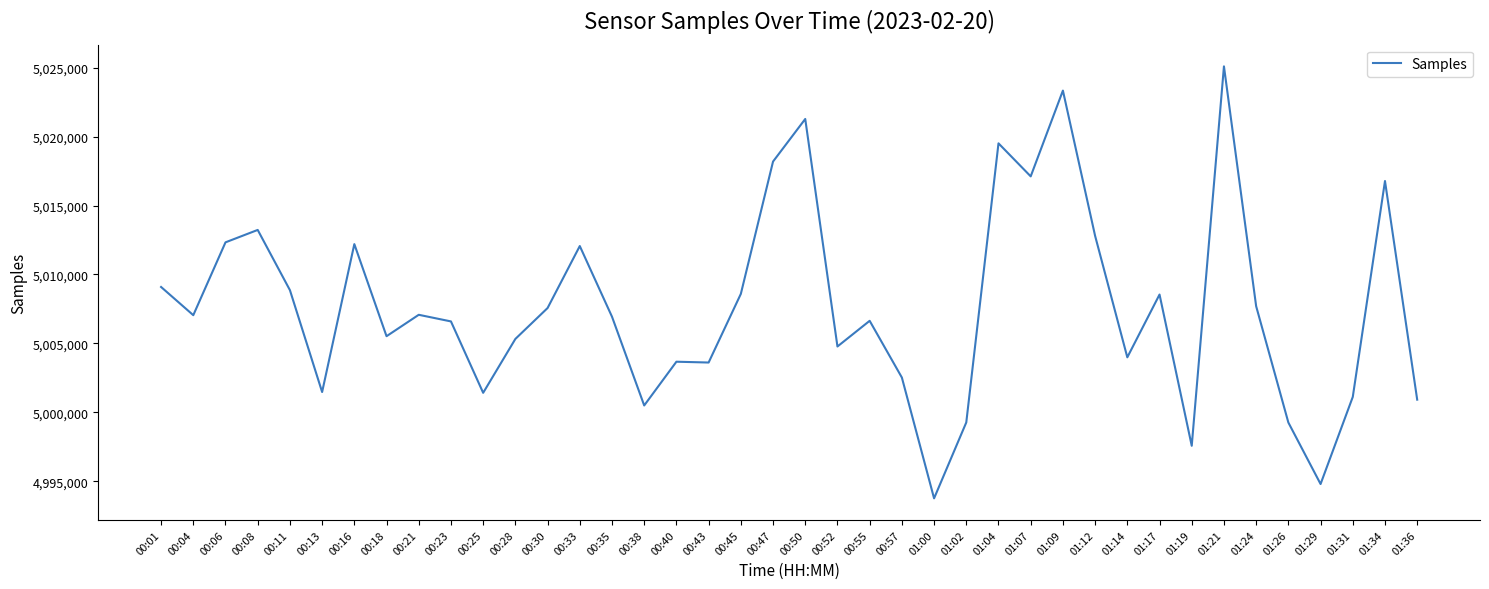

What is the difference between the maximum and minimum values?

31327